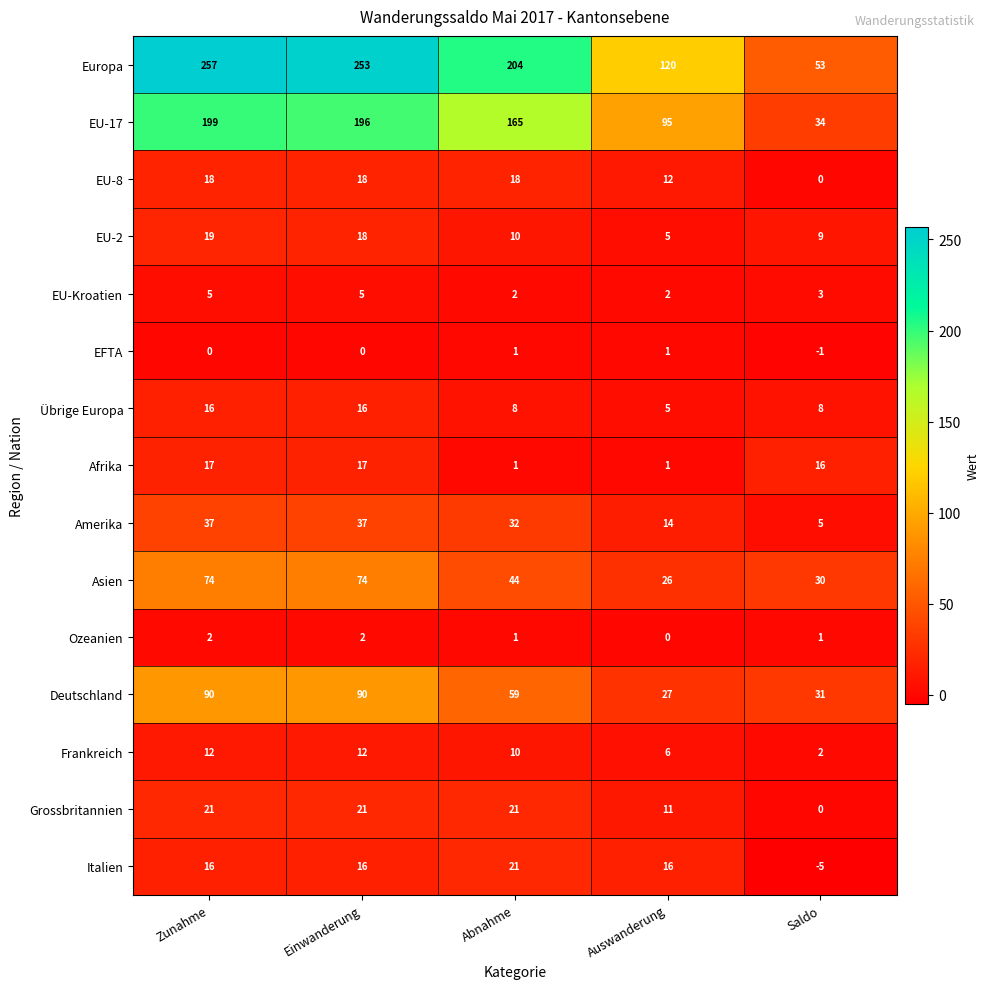

Which label corresponds to the smallest value in the chart?

Saldo